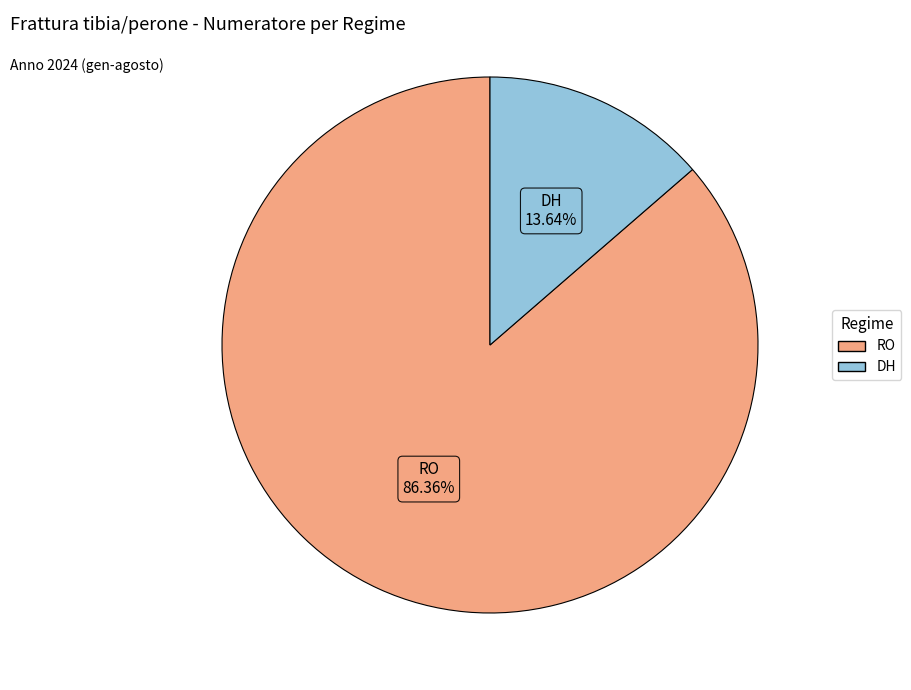

Is the sum of RO and DH greater than half?

Yes